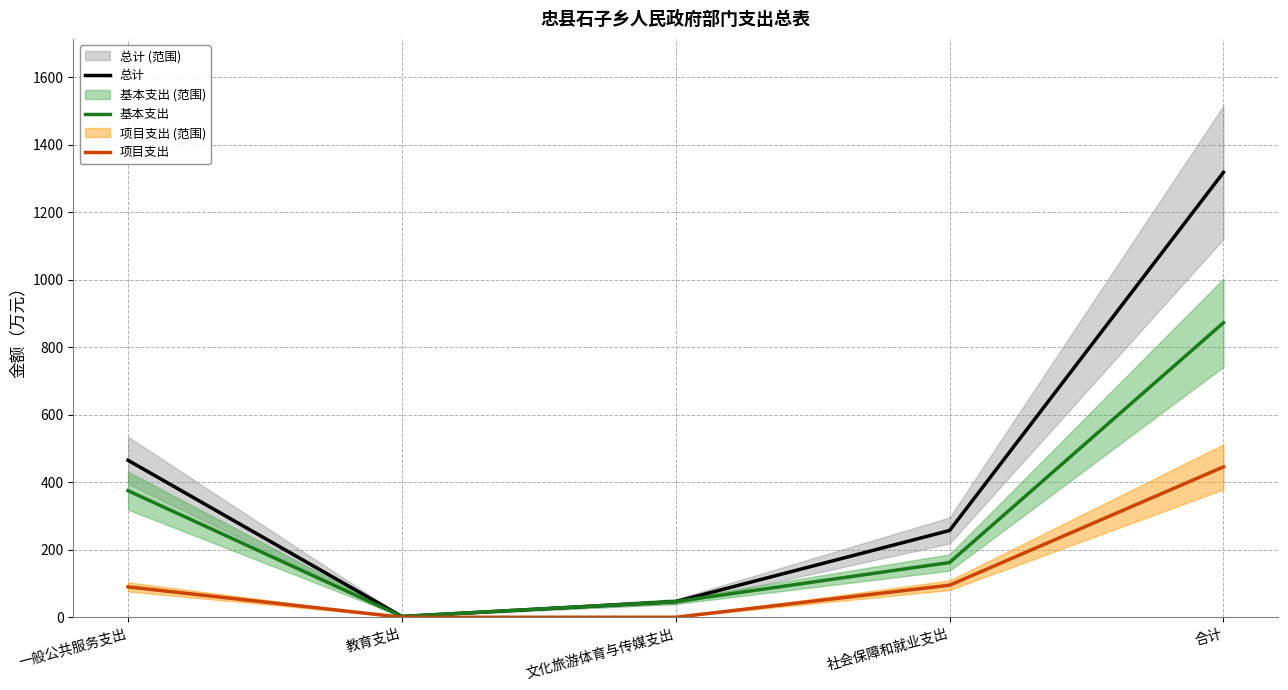

Which category has the highest value in the 基本支出 series?

合计